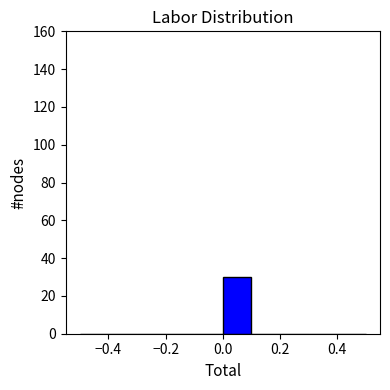

How tall is the bar that spans 0.0 to 0.1 on the x-axis? The values are not printed on the chart, so give them approximately, as read against the axis.

30